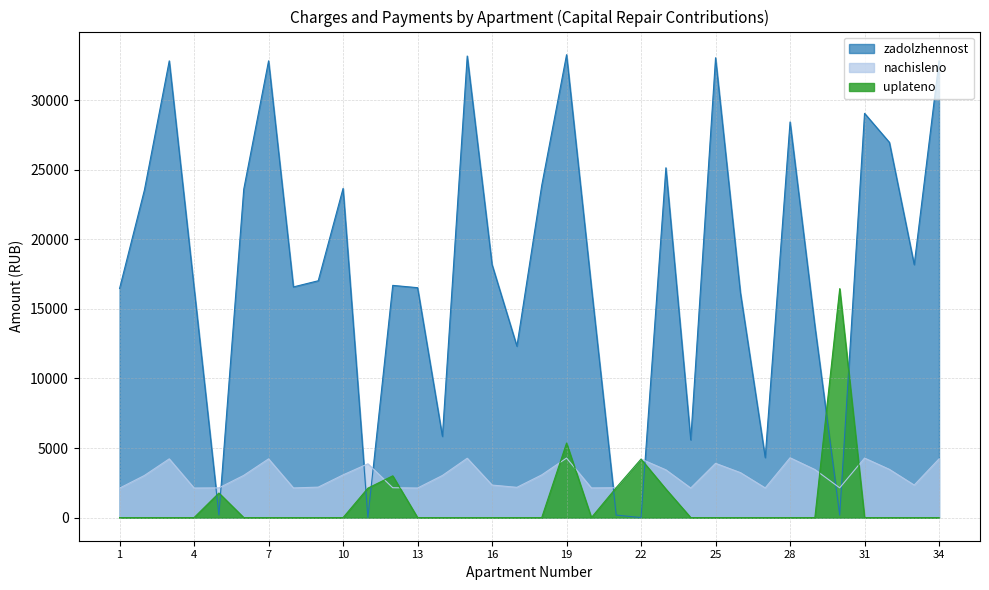

Which series ends up on top after the final intersection of zadolzhennost and nachisleno?

zadolzhennost